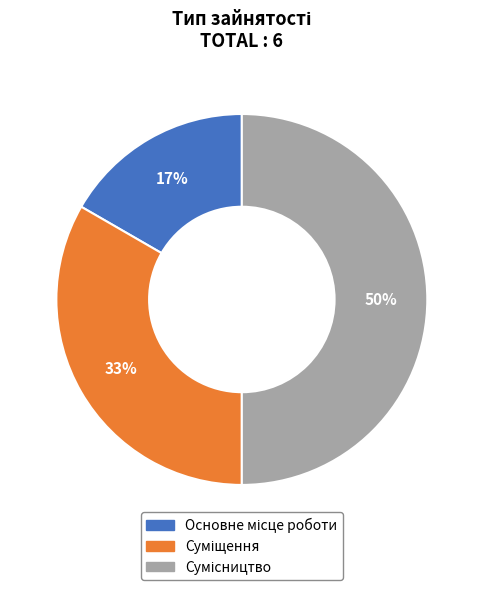

To the nearest percent, what is the difference between the largest and smallest slice percentages?

33%